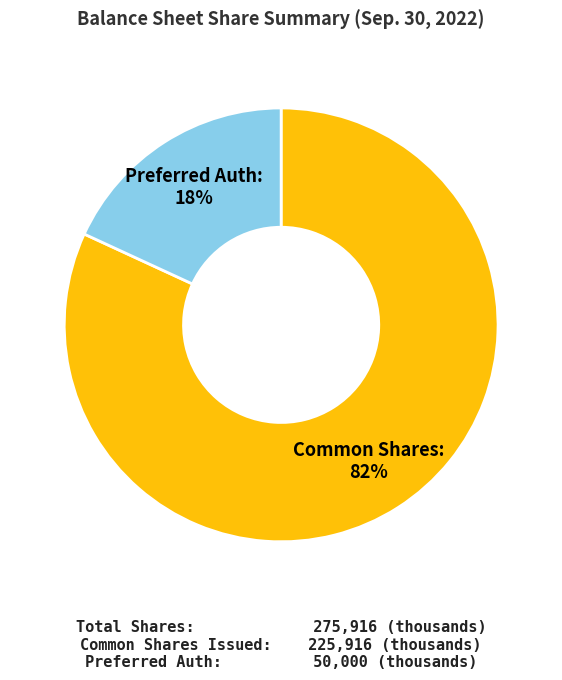

To the nearest percent, what is the difference between the largest and smallest slice percentages?

64%